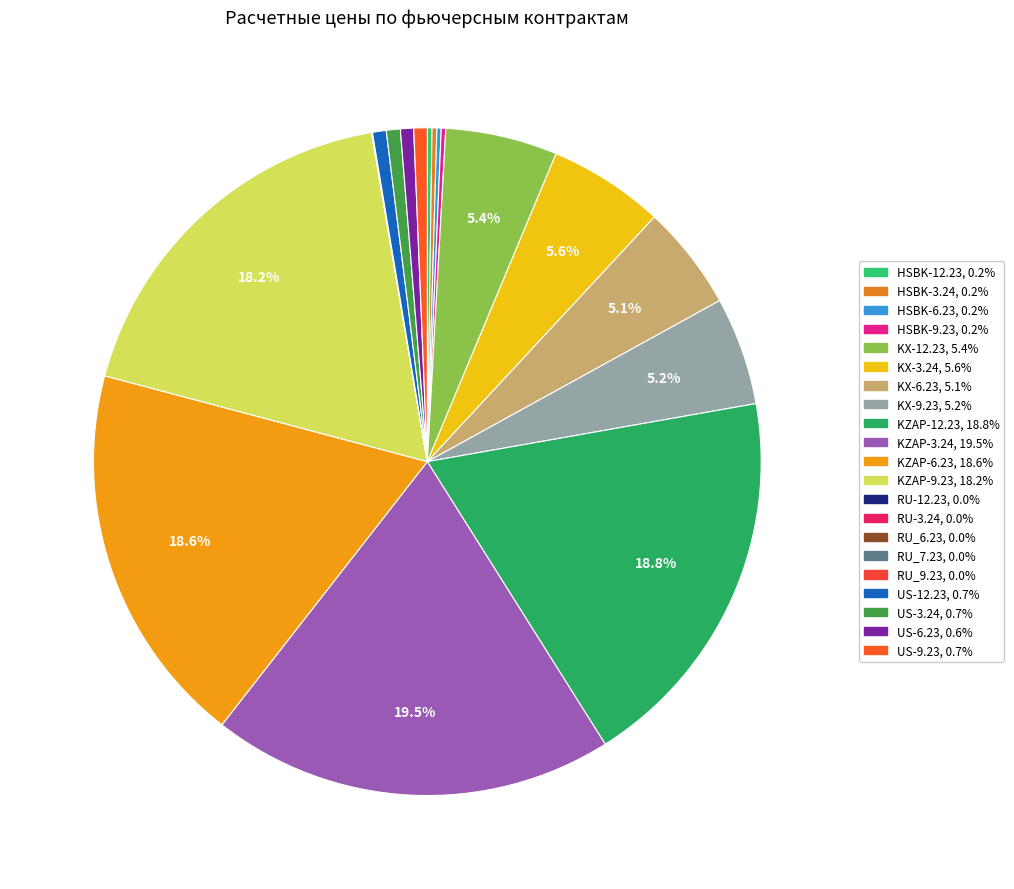

To the nearest percent, what is the combined percentage of KZAP-12.23 and RU-12.23?

19%